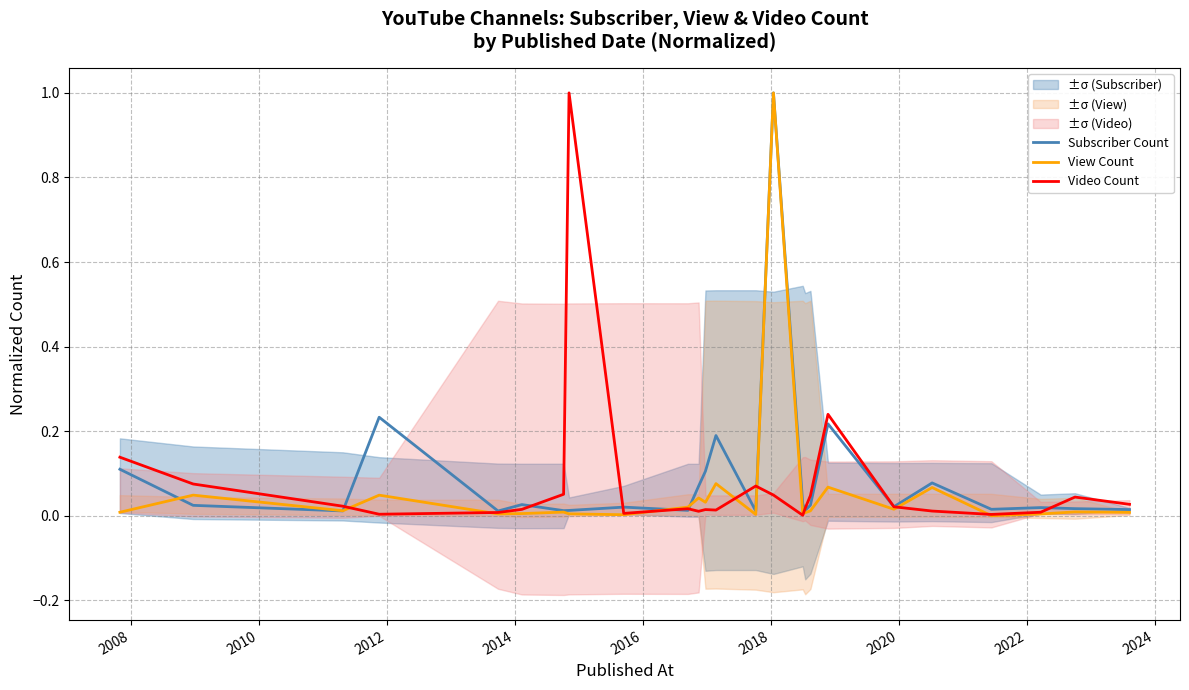

What is the highest value of the View Count series?

1.0